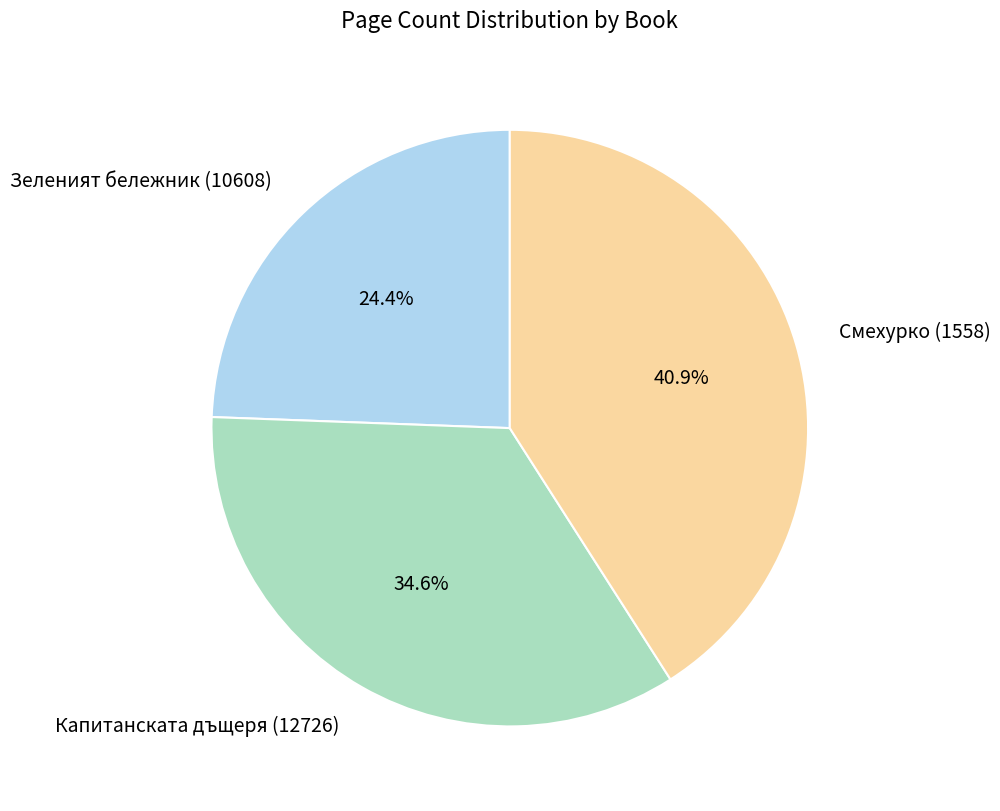

Approximately how many times larger is the value at Смехурко (1558) compared to Зеленият бележник (10608)?

1.7